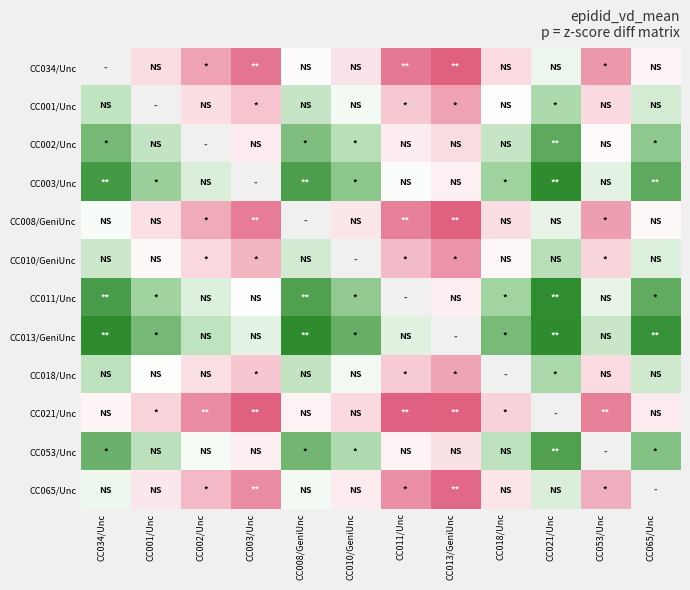

How many values in CC065/Unc are above zero?

3